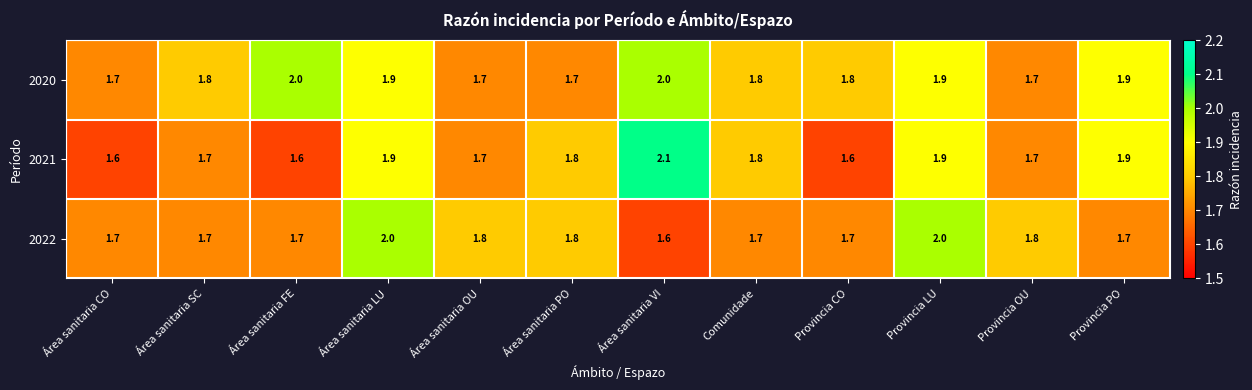

What is the difference between the highest and lowest values at Provincia PO?

0.2